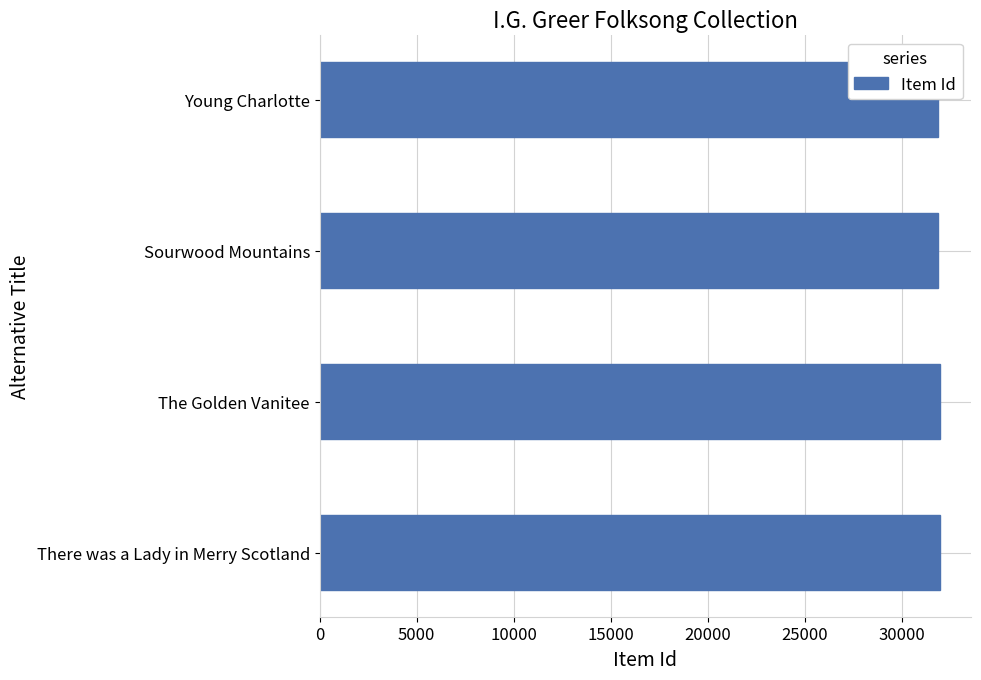

Count the number of data series in this chart.

1